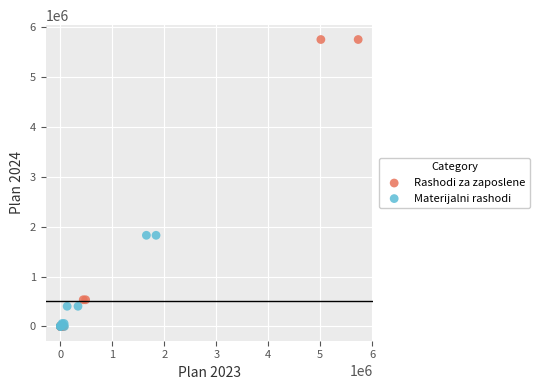

Which series has the largest Y range (max minus min)?

Rashodi za zaposlene